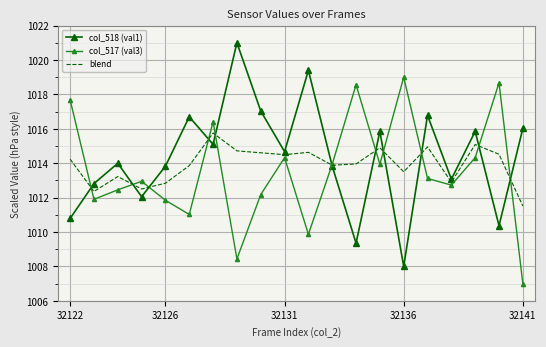

What is the greatest value displayed?

1021.0